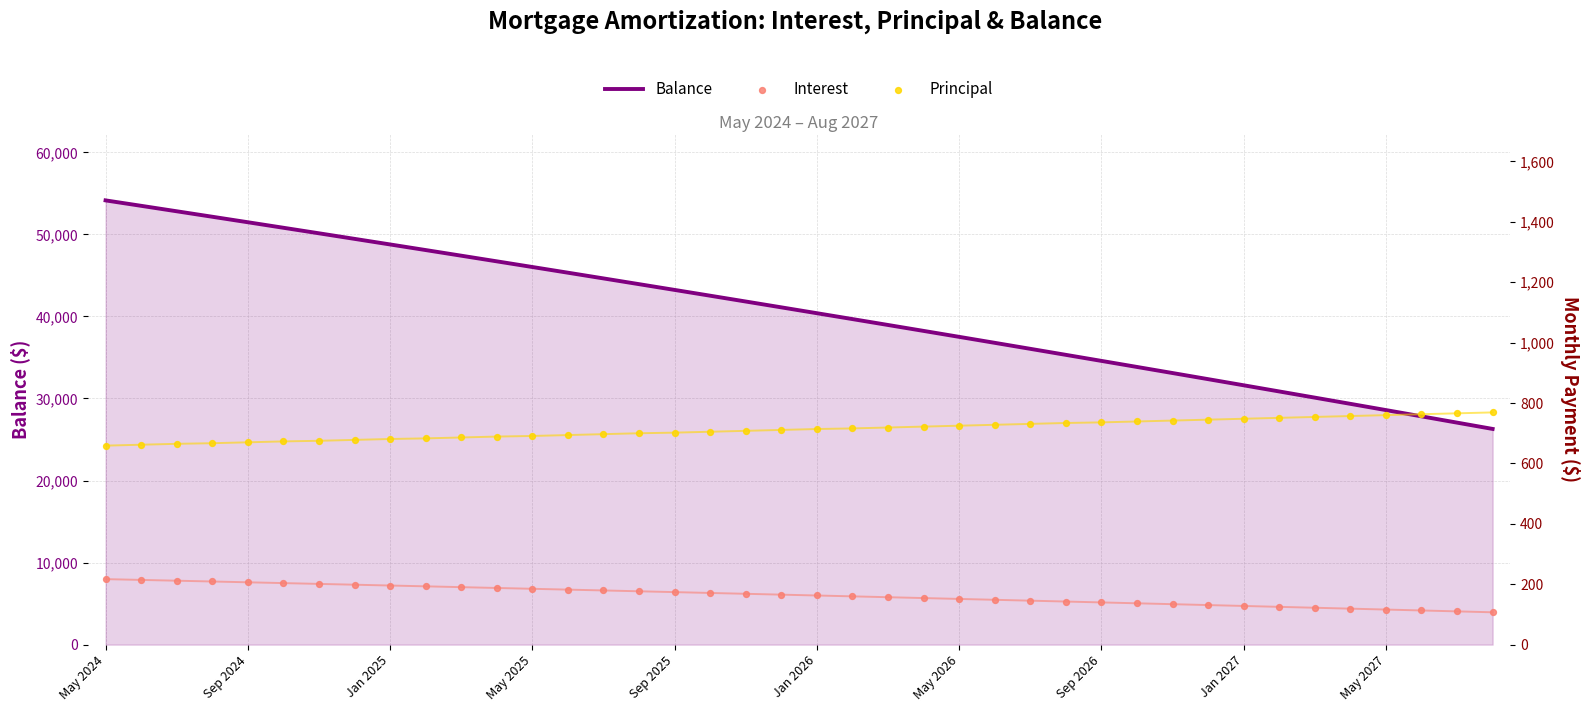

At which category is the sum across all series the highest?

May 2024